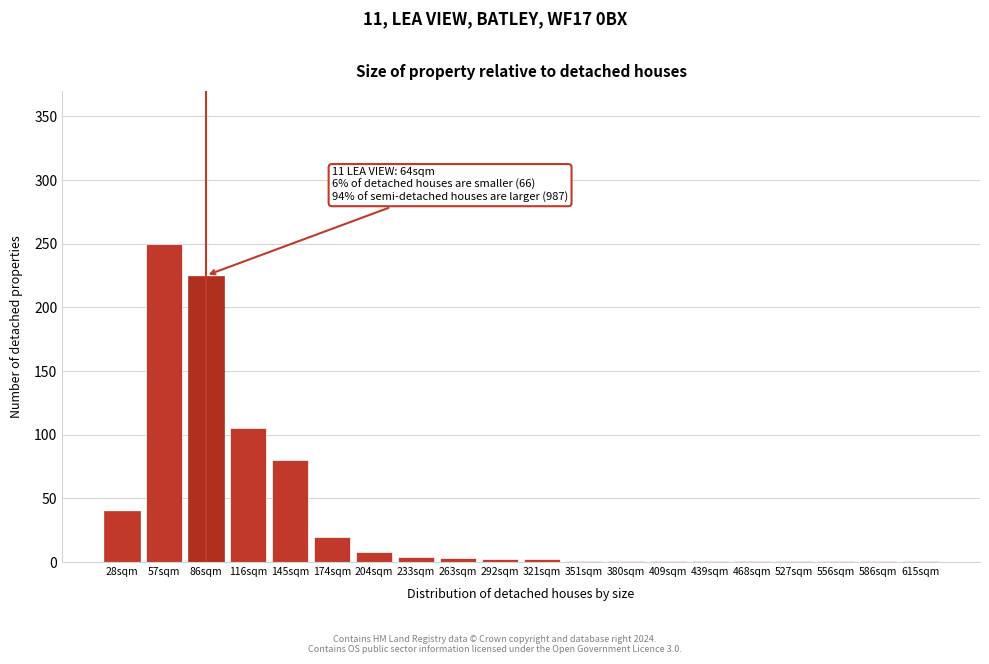

Which label corresponds to the largest value in the chart?

57sqm